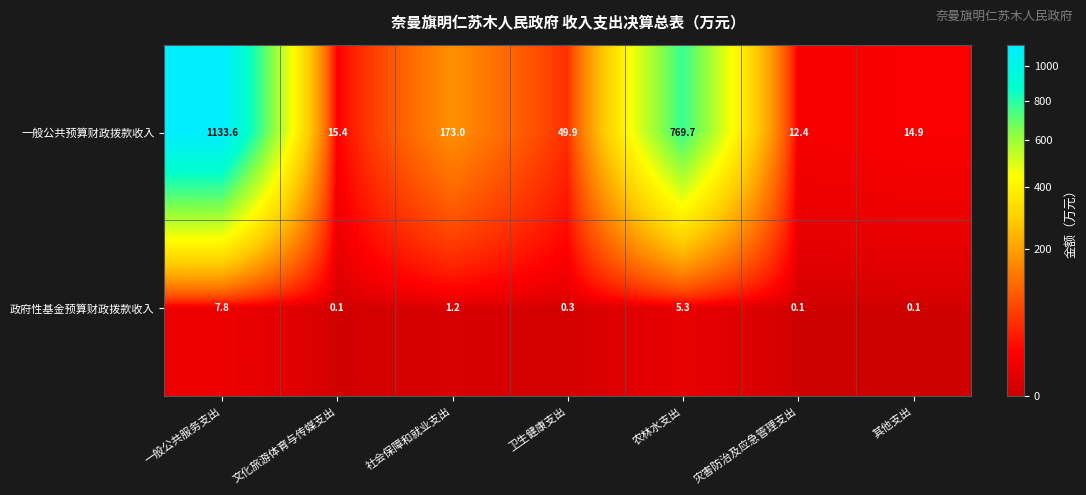

Between 灾害防治及应急管理支出 and 其他支出, which series saw the biggest shift?

一般公共预算财政拨款收入